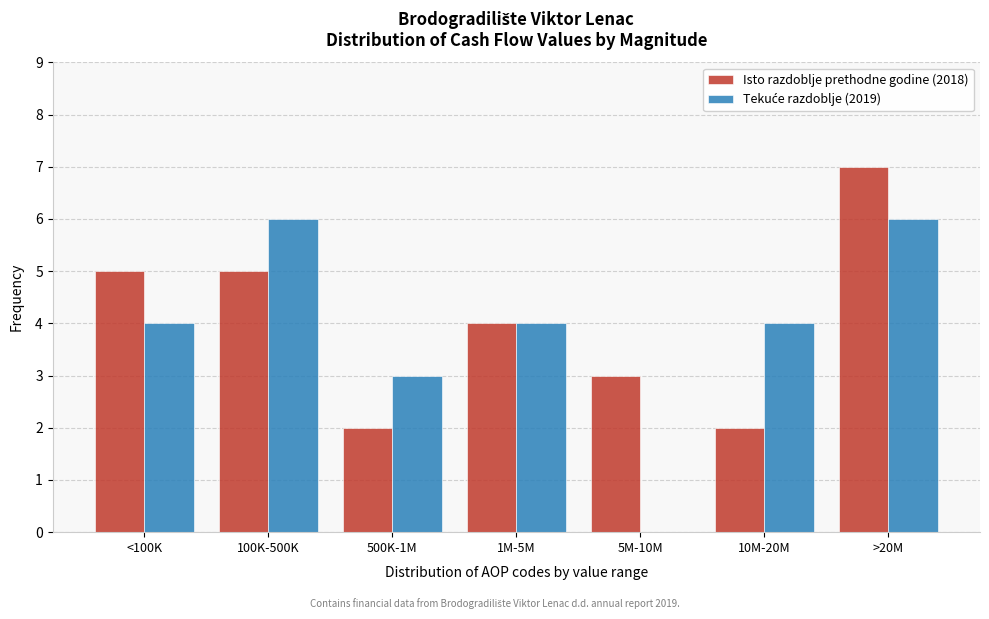

The value of Isto razdoblje prethodne godine (2018) at <100K is 9. True or false?

False